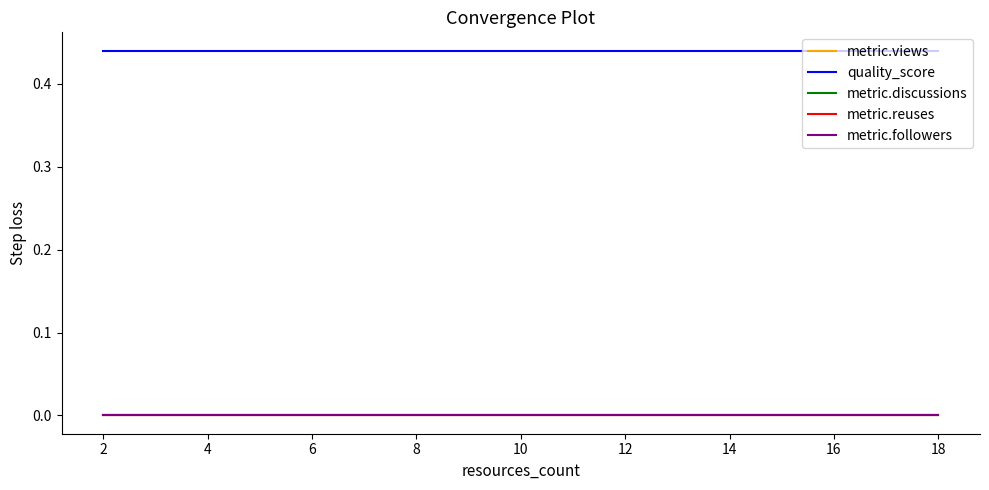

Is this an area chart (filled region under the line)?

No